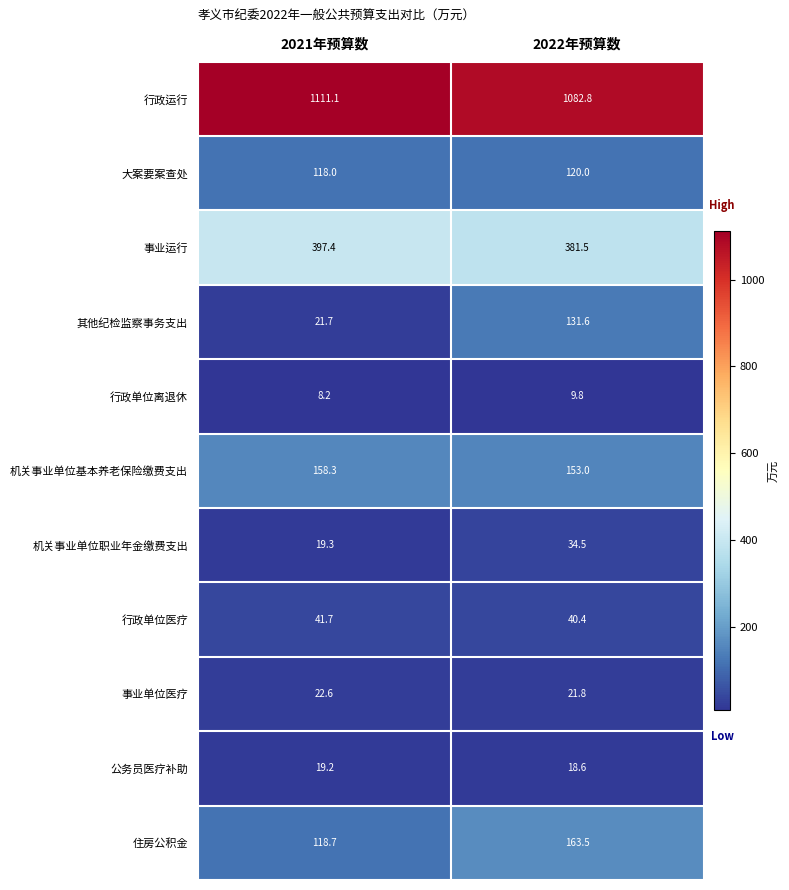

Is it true that 机关事业单位基本养老保险缴费支出 equals 83.9 at 2021年预算数?

False